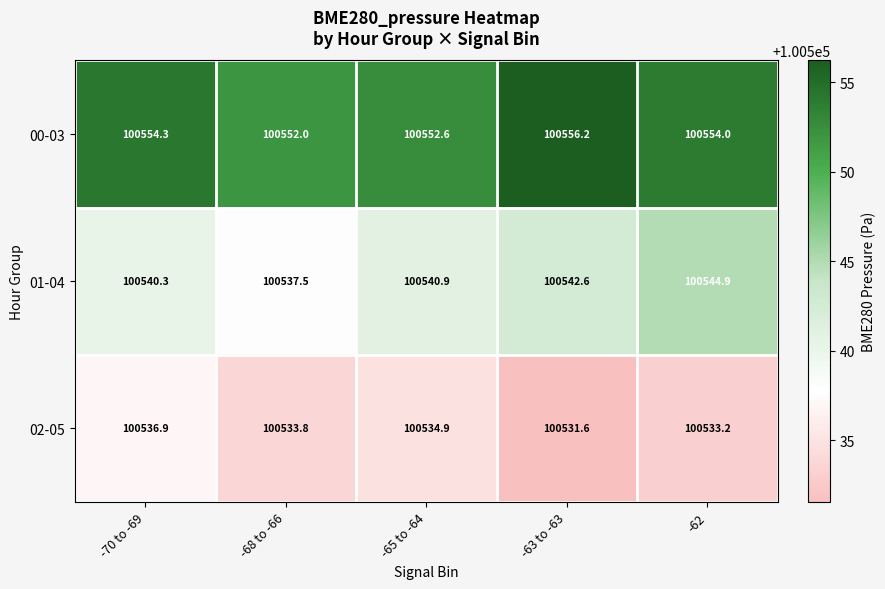

Rank the series at -65 to -64 from highest to lowest value.

00-03, 01-04, 02-05